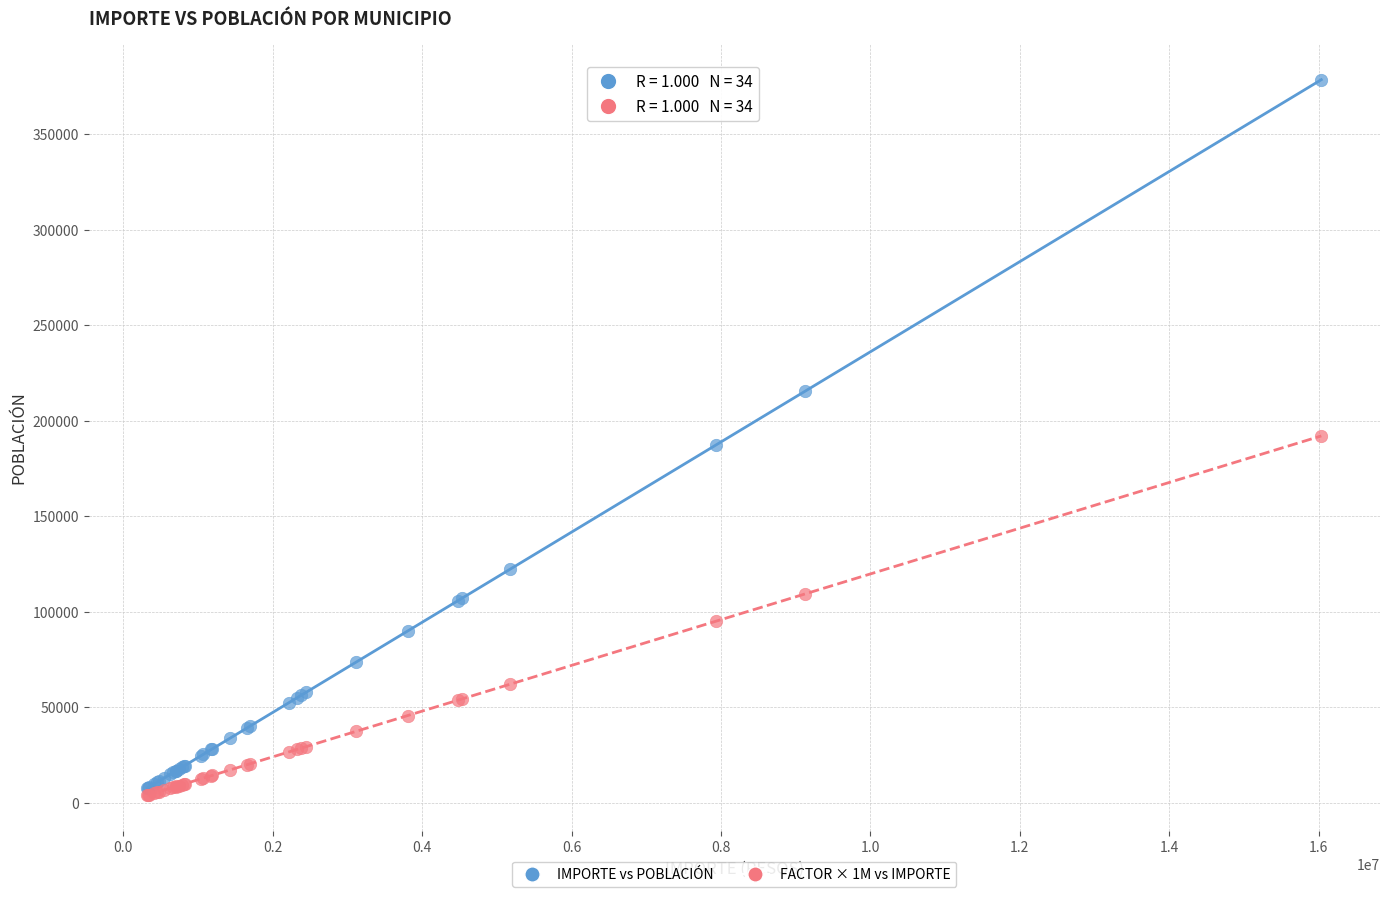

What are all the series names shown in the legend?

IMPORTE vs POBLACIÓN, FACTOR × 1M vs IMPORTE